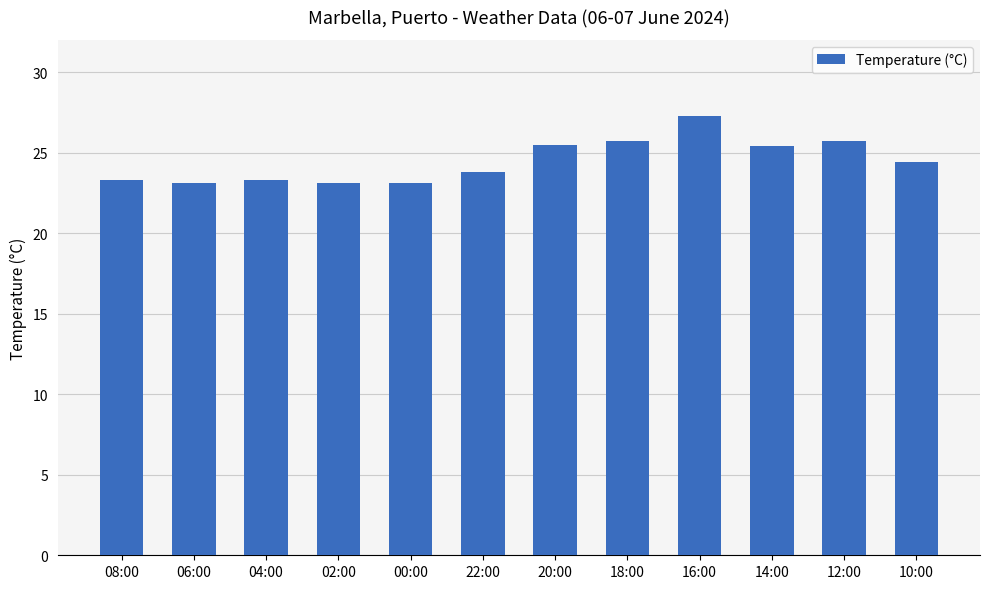

Does the chart contain stacked bars?

No